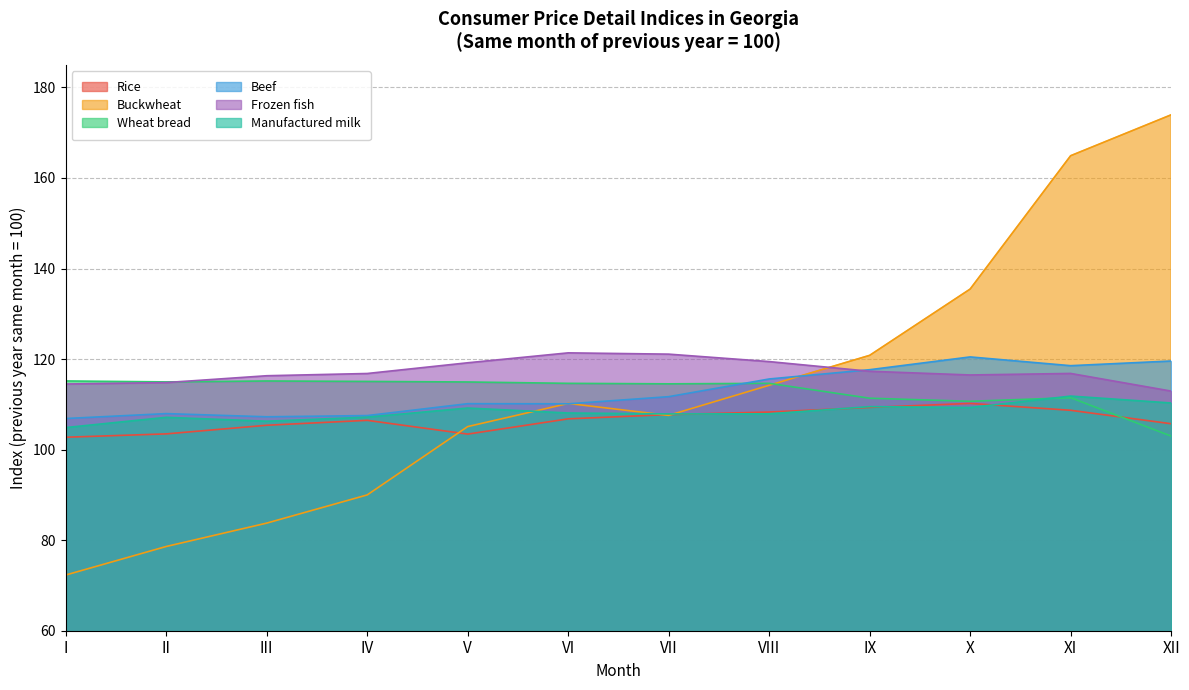

At which label does Wheat bread first exceed 114?

I